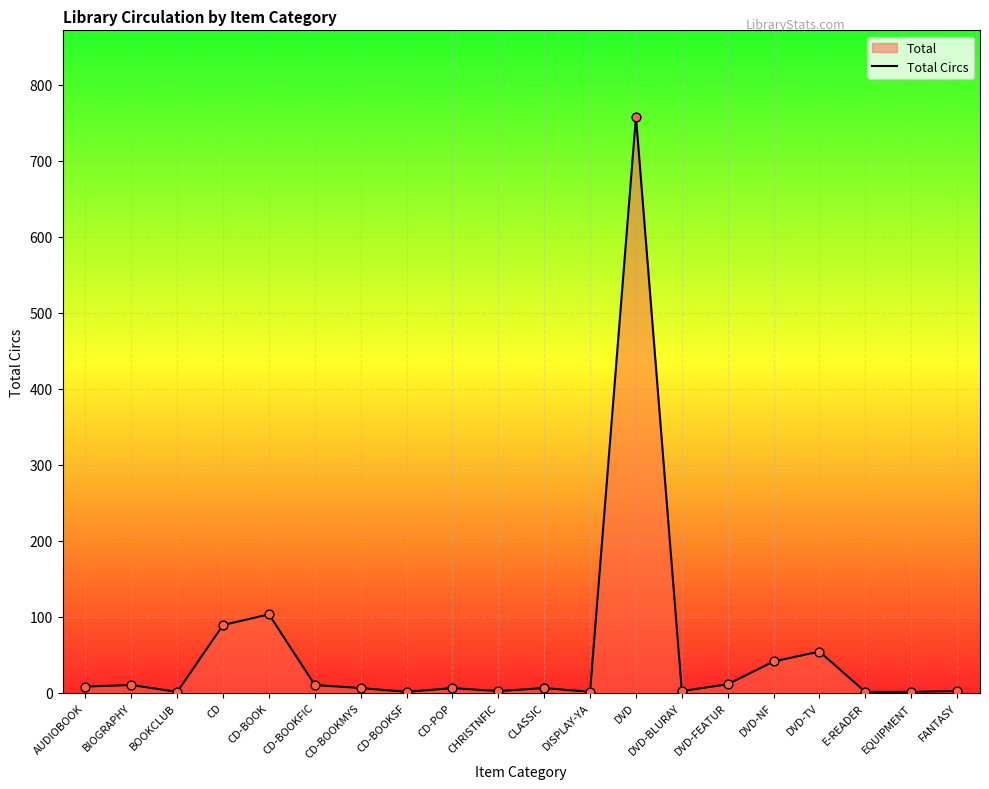

Between AUDIOBOOK and CLASSIC, which is larger?

AUDIOBOOK